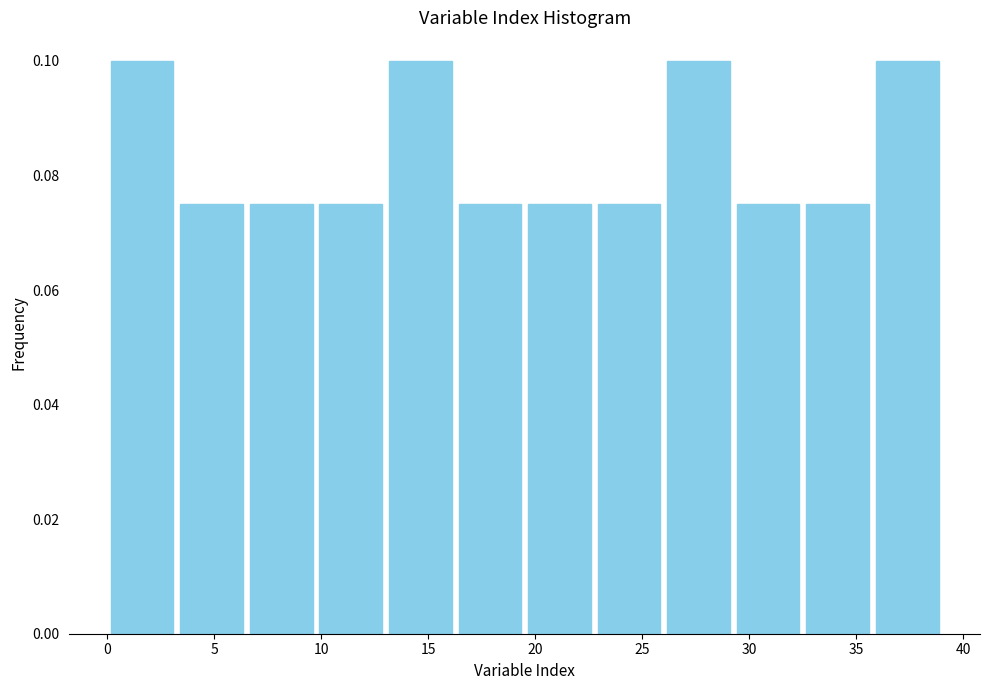

Reading left to right, list every bar in this chart as the range it spans on the x-axis followed by its height. Neither the bar edges nor the heights are printed on the chart, so give them approximately, as read against the axes.

0.00 to 3.25: 0.100
3.25 to 6.50: 0.076
6.50 to 9.75: 0.076
9.75 to 13.00: 0.076
13.00 to 16.25: 0.100
16.25 to 19.50: 0.076
19.50 to 22.75: 0.076
22.75 to 26.00: 0.076
26.00 to 29.25: 0.100
29.25 to 32.50: 0.076
32.50 to 35.75: 0.076
35.75 to 39.00: 0.100